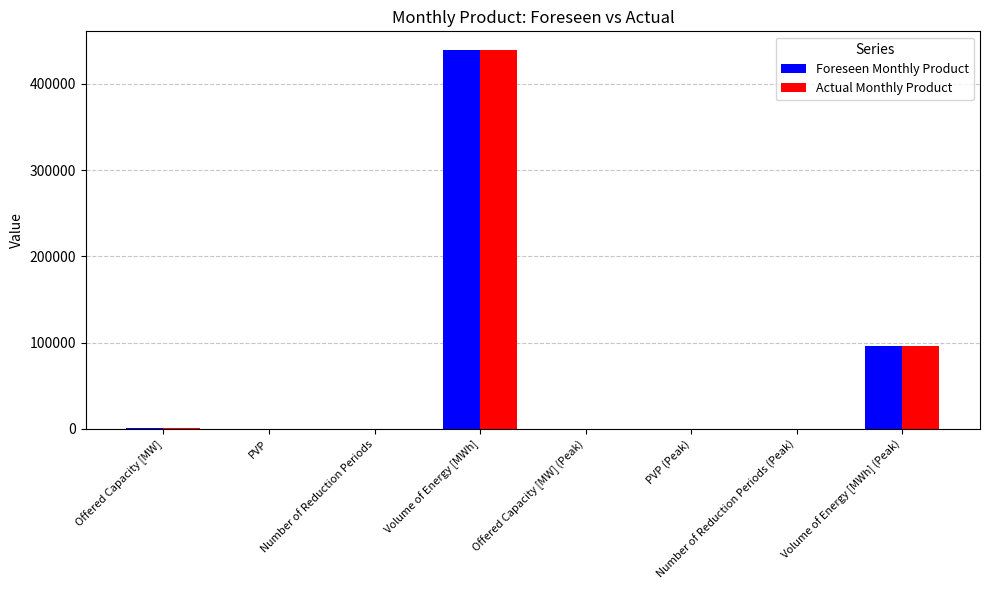

What is the highest value of the Foreseen Monthly Product series?

438750.0